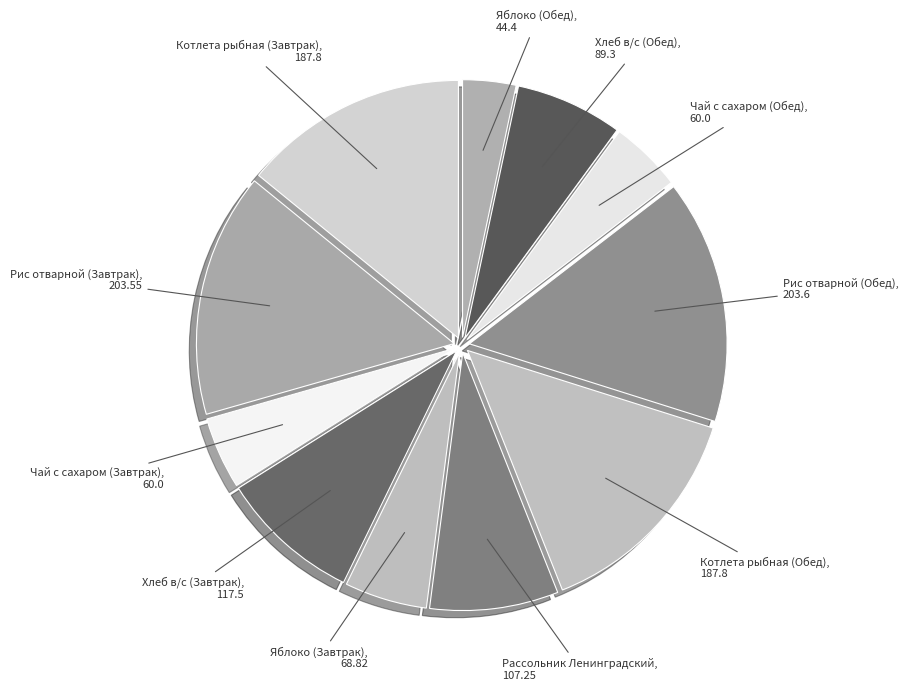

Which slice is the smallest?

Яблоко (Обед)